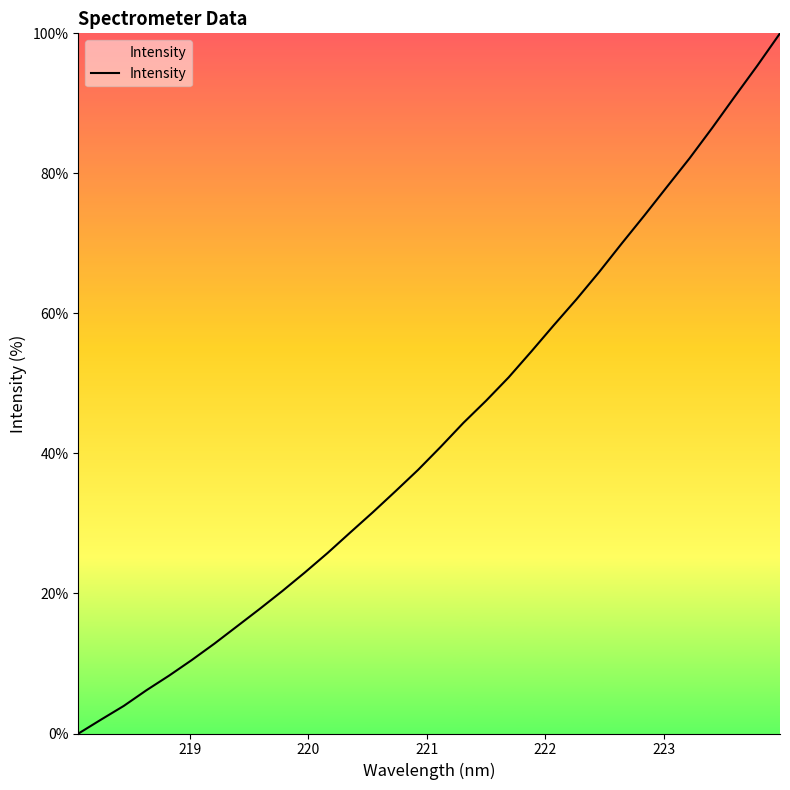

What is the greatest value displayed?

100.0